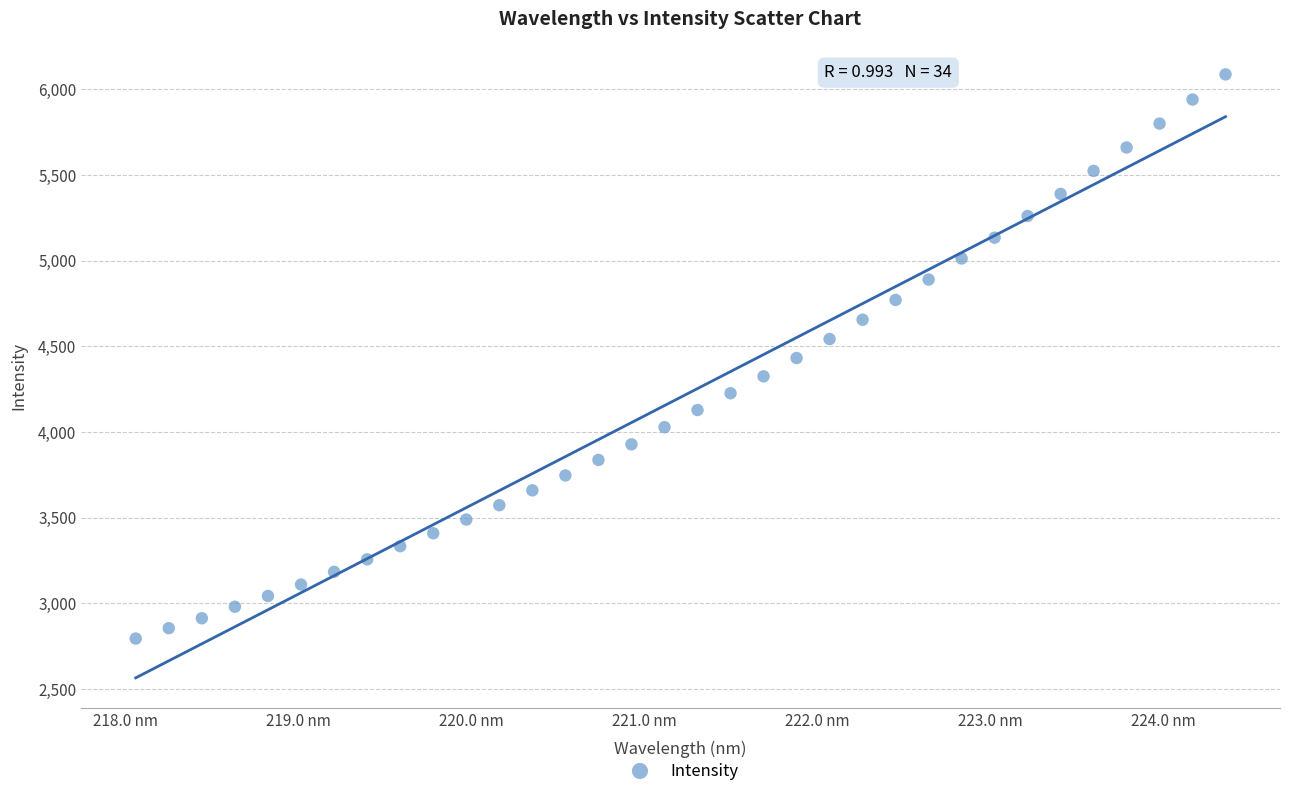

What is the range of X values (max minus min)?

6.3